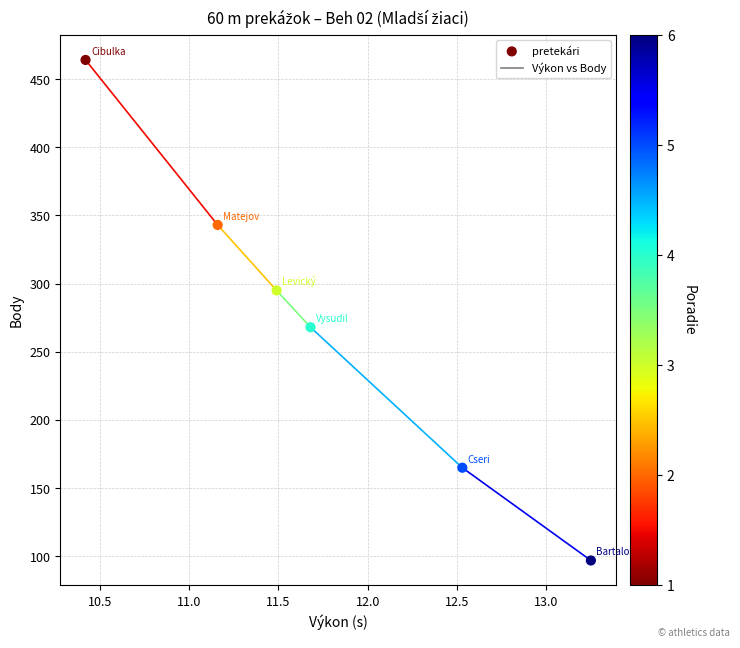

What is the range of Y values (max minus min)?

367